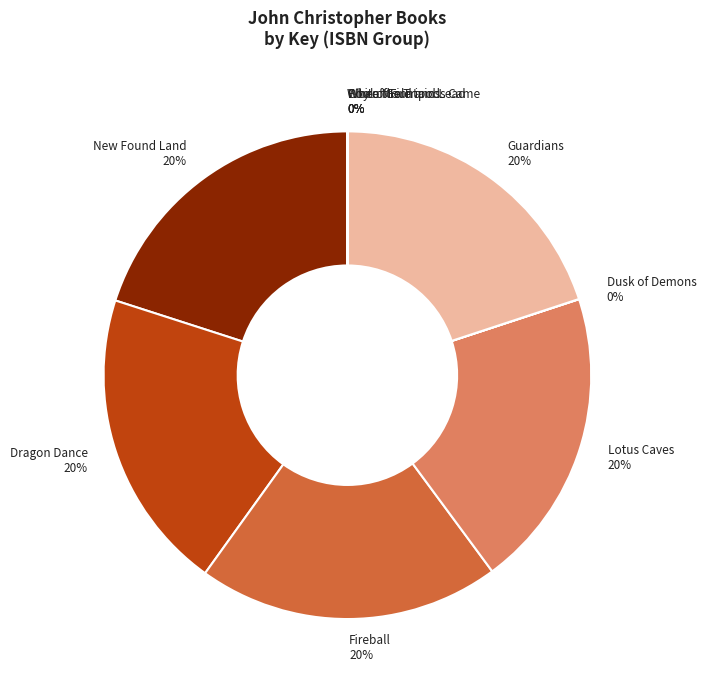

Does any single category account for the majority?

No